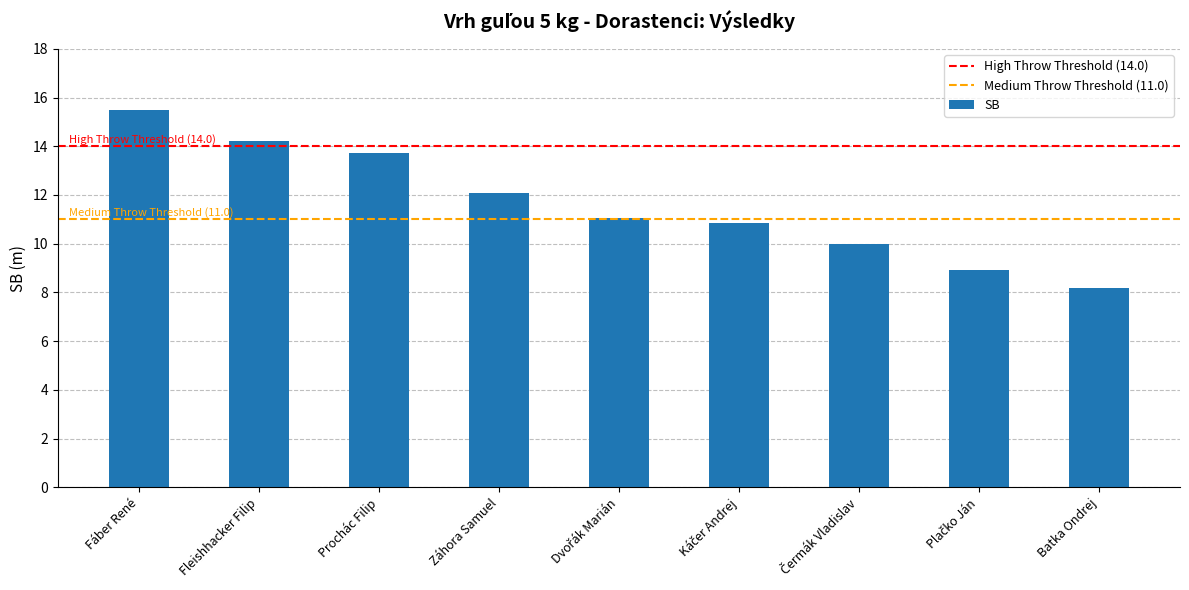

Which has a higher value, Fáber René or Fleishhacker Filip?

Fáber René